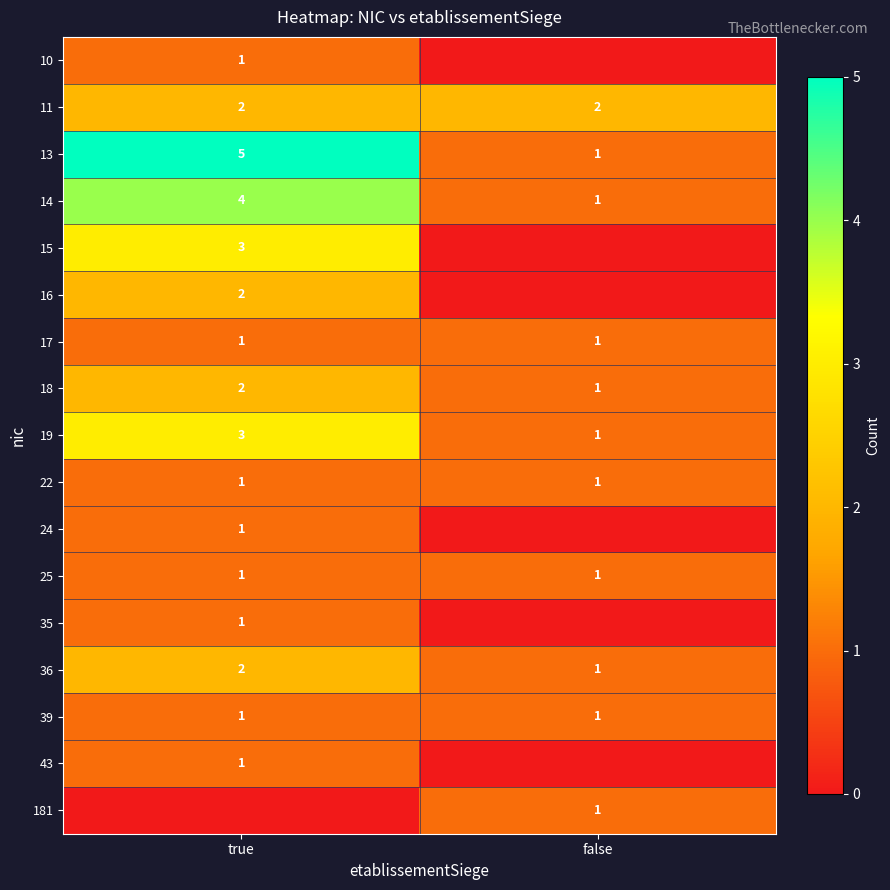

Which category has the lowest value across all series?

false